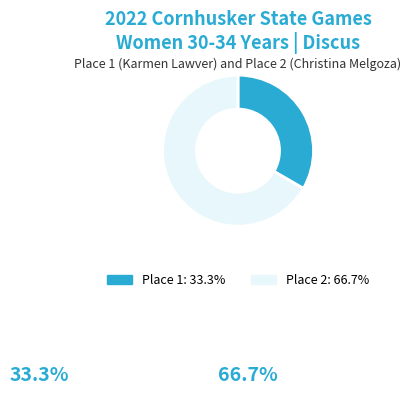

Rank the categories by value from lowest to highest.

Place 1, Place 2